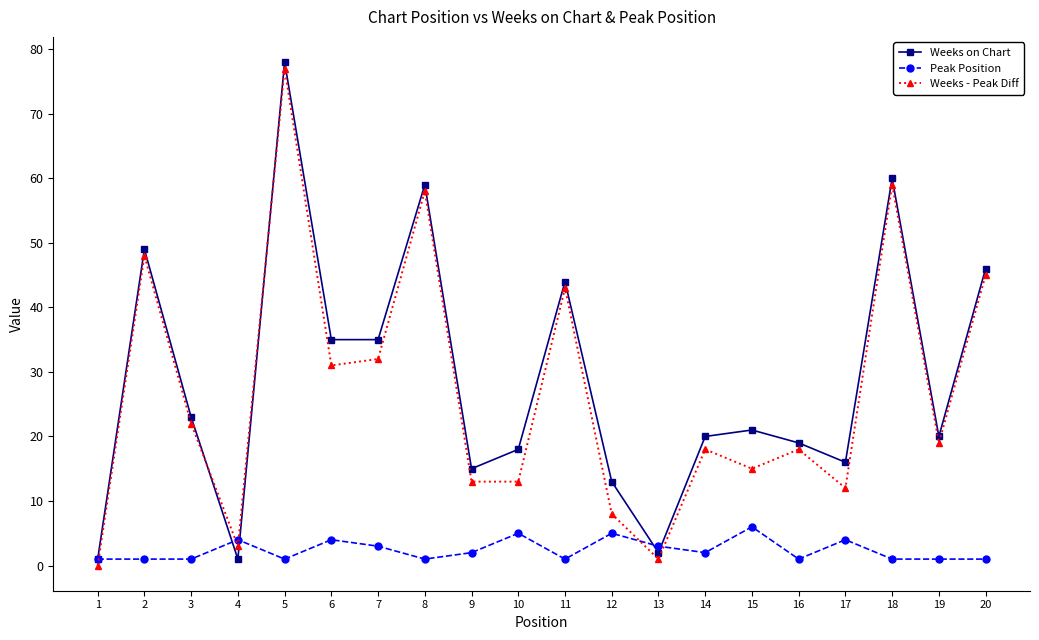

What is the difference between the Weeks on Chart values at 11 and 9?

29